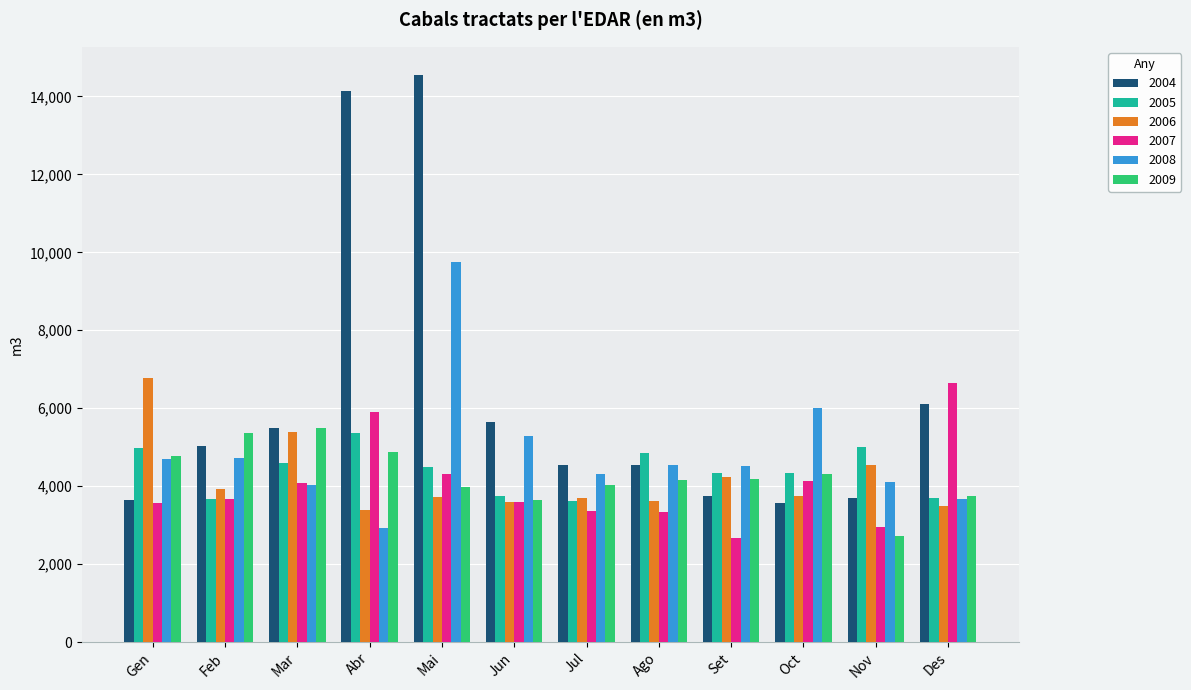

Is it true that 2008 equals 5283 at Jun?

True